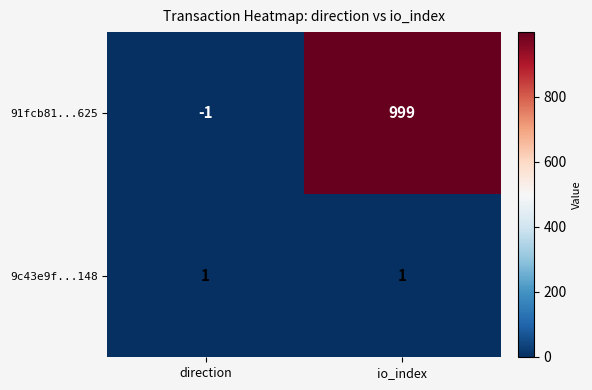

True or false: 91fcb81...625 has a value of 999 at io_index.

True